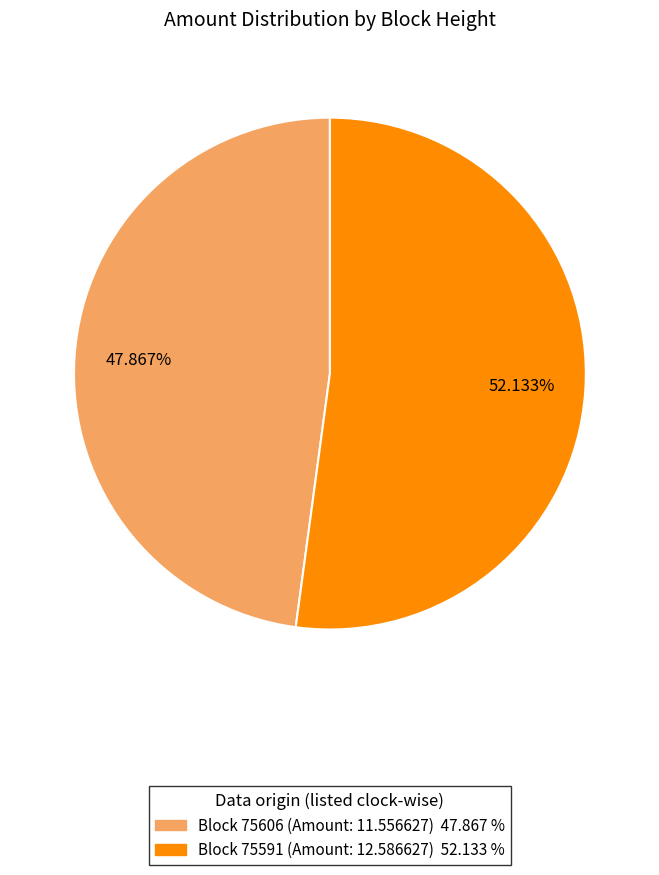

Does any single category account for the majority?

Yes